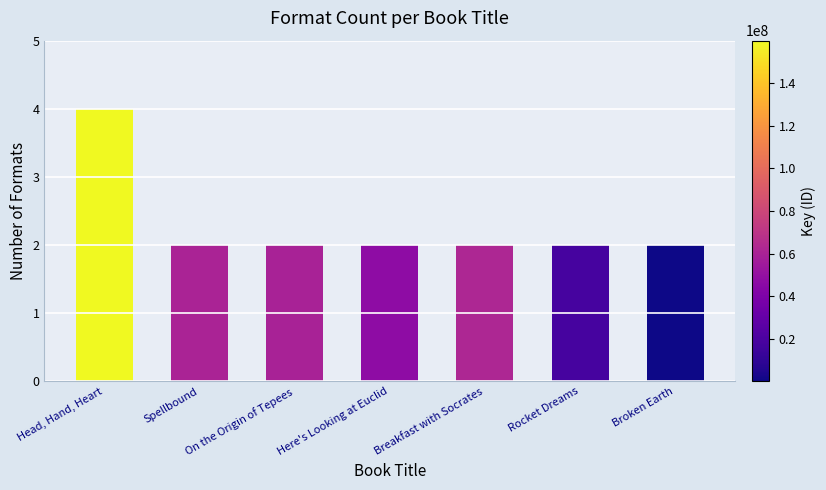

What is the minimum value shown in the chart?

2